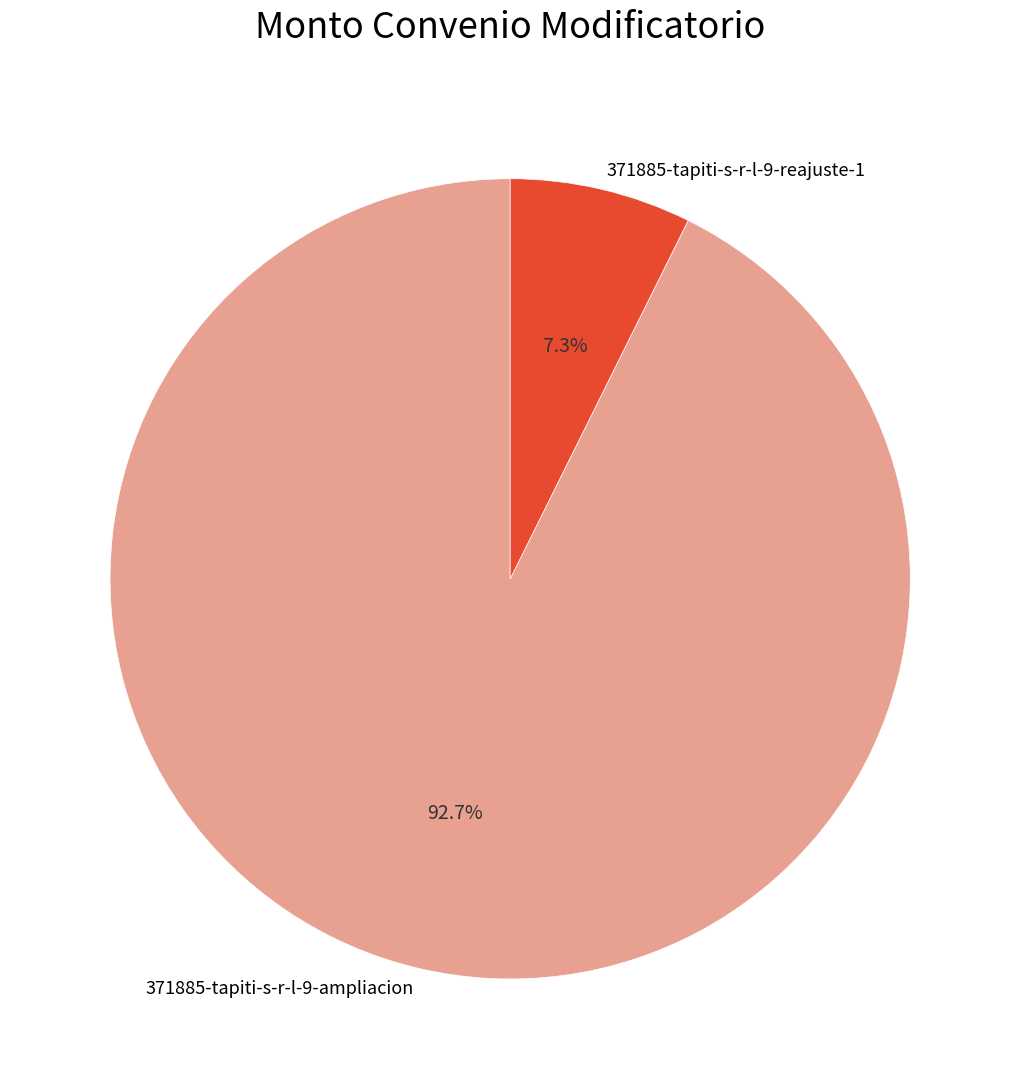

What is the total percentage of 371885-tapiti-s-r-l-9-ampliacion and 371885-tapiti-s-r-l-9-reajuste-1?

100.0%